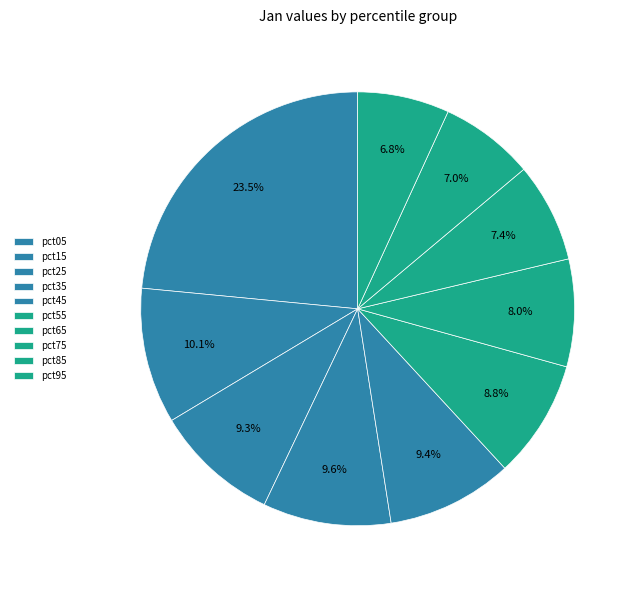

Combined, what portion of the pie is pct75 and pct25?

16.7%